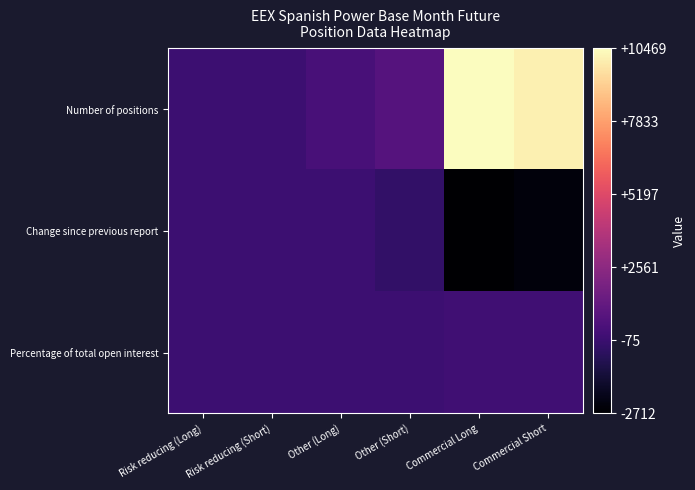

What is the total value across all series at Other (Short)?

415.9